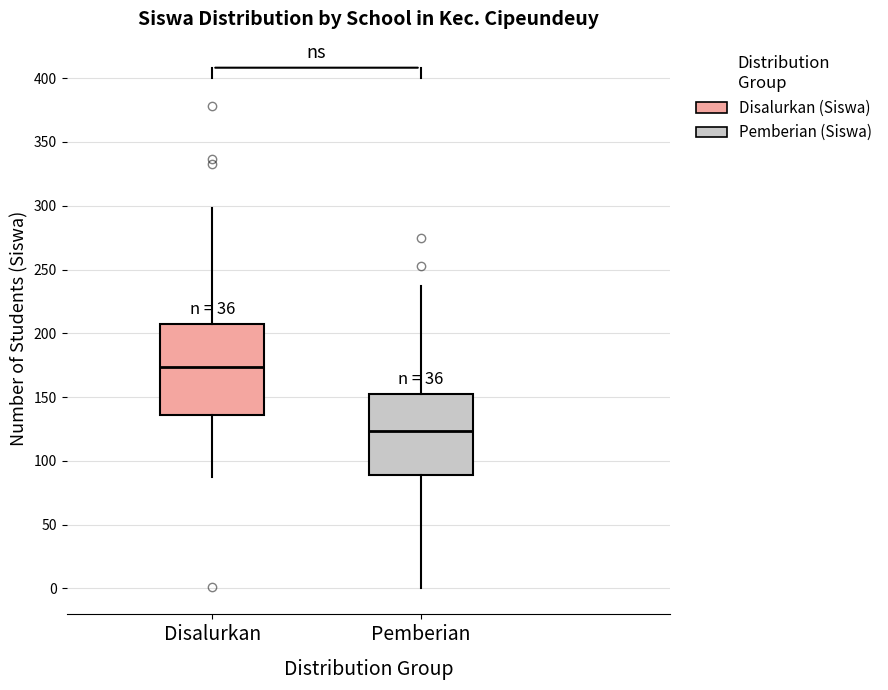

Which box is the tallest, from its lower edge to its upper edge?

Disalurkan